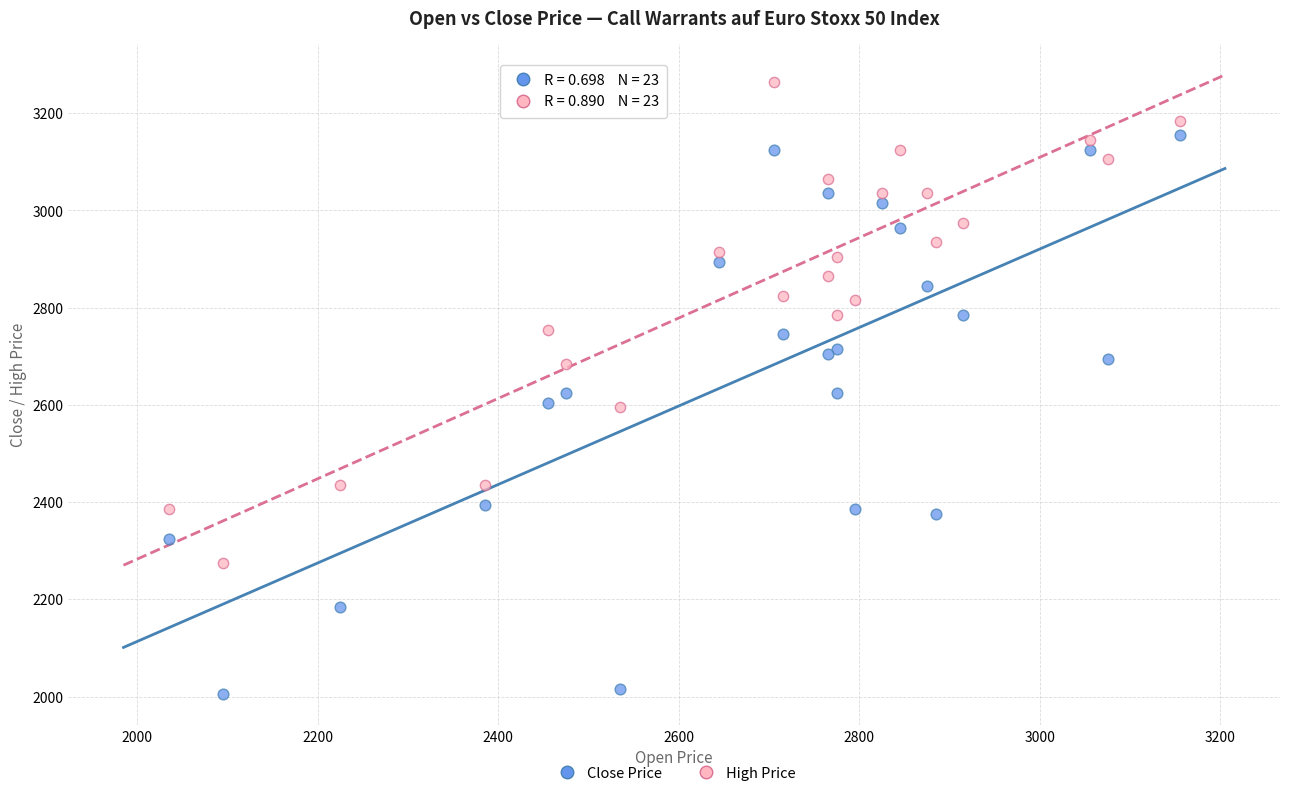

Which series has the widest spread of Y values?

Close Price